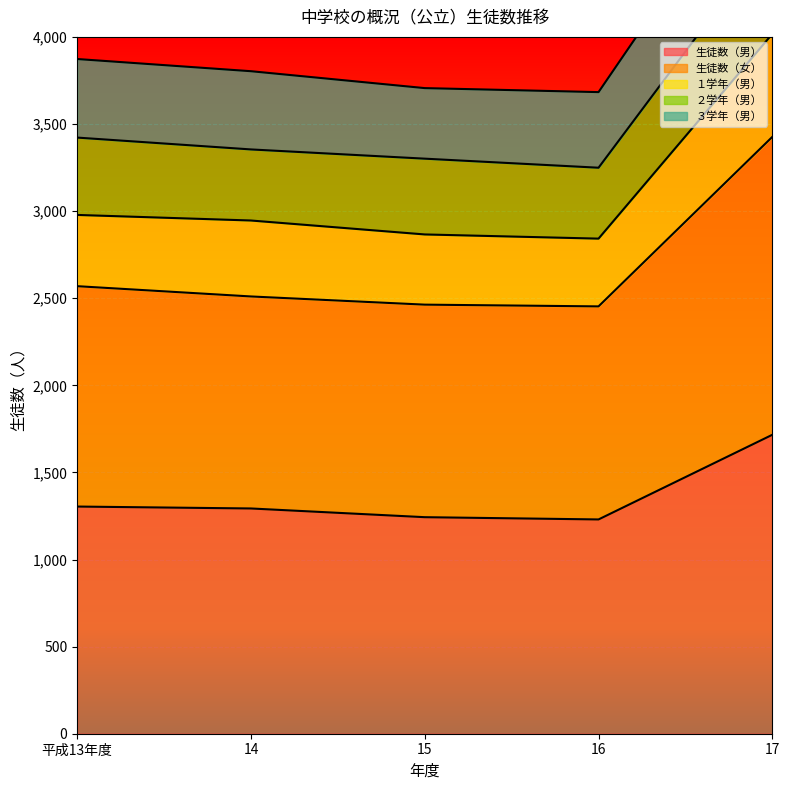

Where is 生徒数（男） nearest to the value 1473?

平成13年度